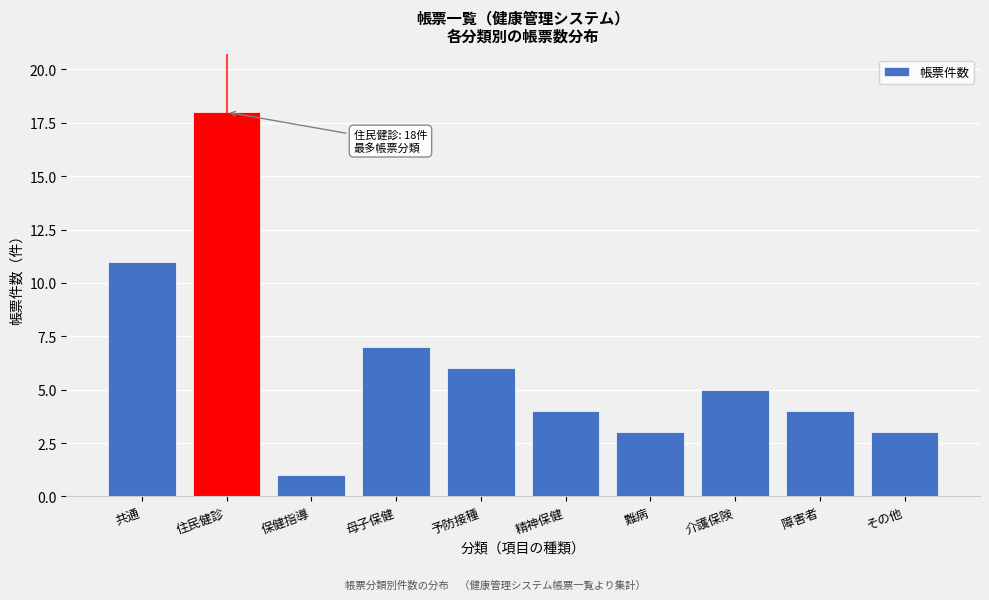

Reading left to right, what are all the values shown in this chart?

共通=11	住民健診=18	保健指導=1	母子保健=7	予防接種=6	精神保健=4	難病=3	介護保険=5	障害者=4	その他=3